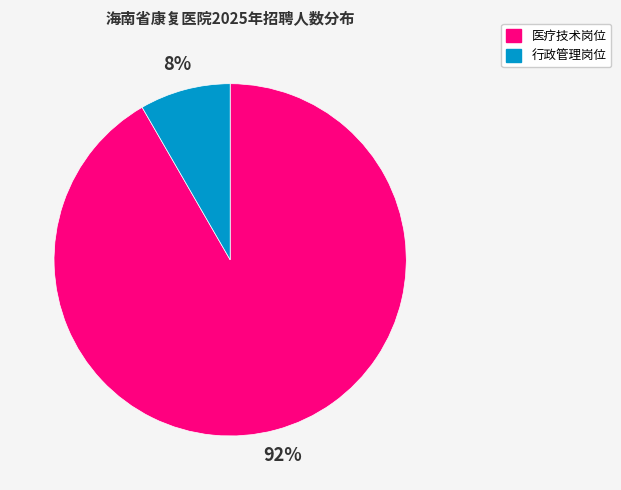

To the nearest percent, what is the average slice percentage?

50%